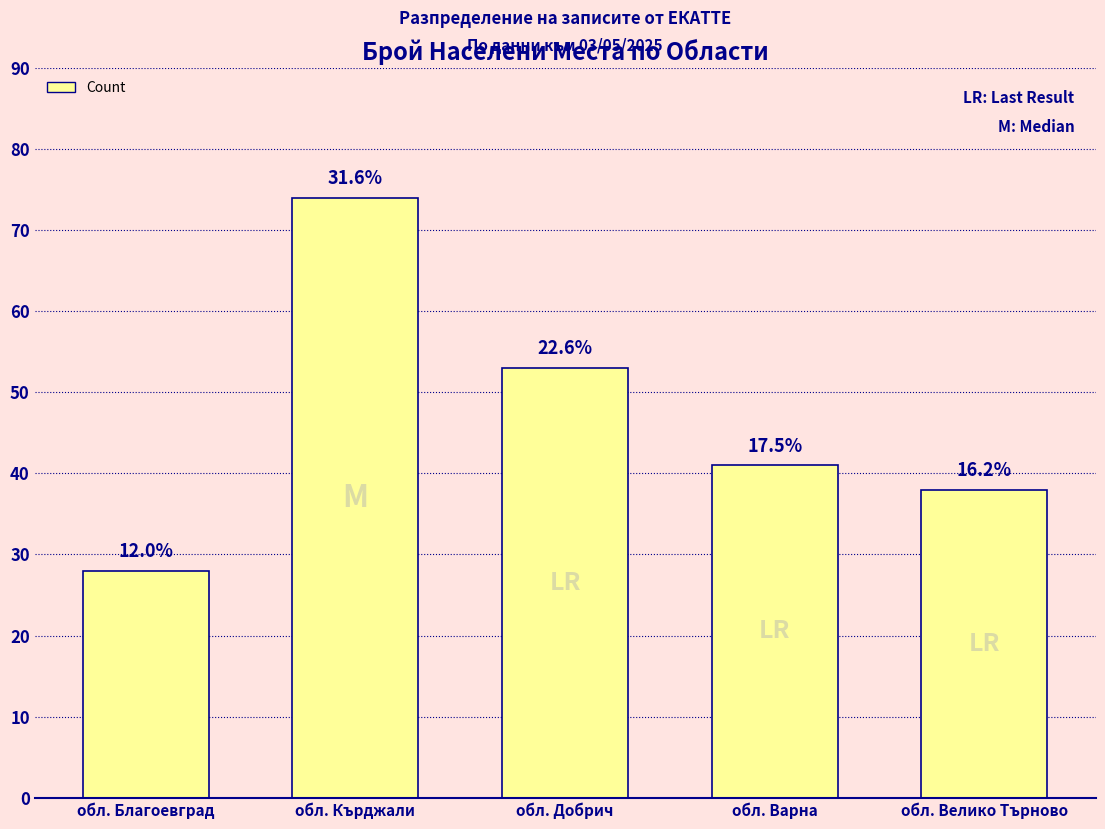

Rank the categories by value from highest to lowest.

обл. Кърджали, обл. Добрич, обл. Варна, обл. Велико Търново, обл. Благоевград